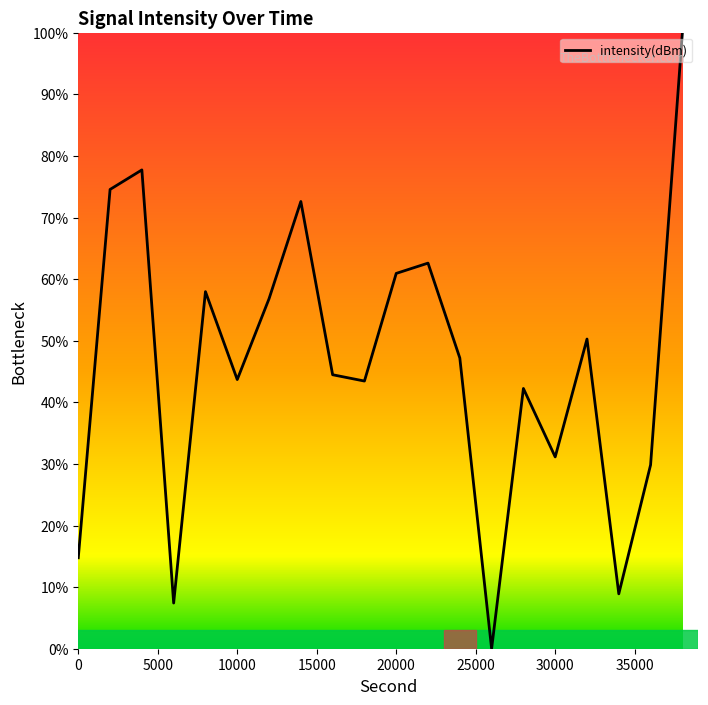

What is the greatest value displayed?

100.0